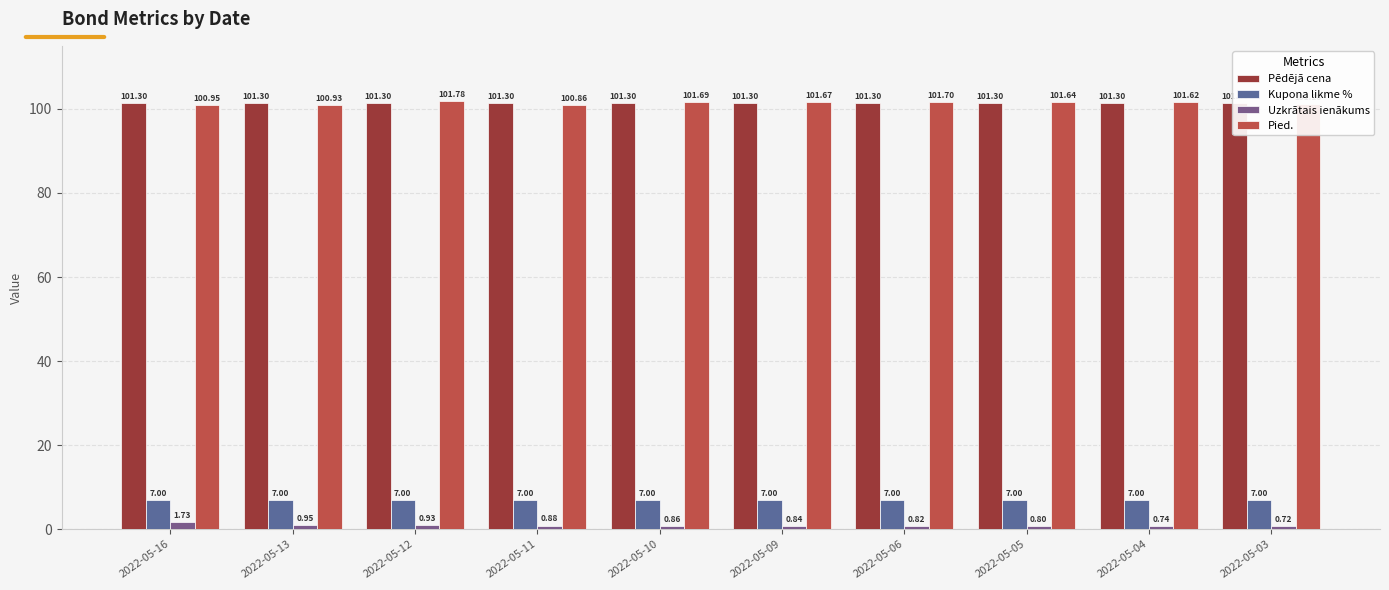

At which category is the sum across all series the highest?

2022-05-12